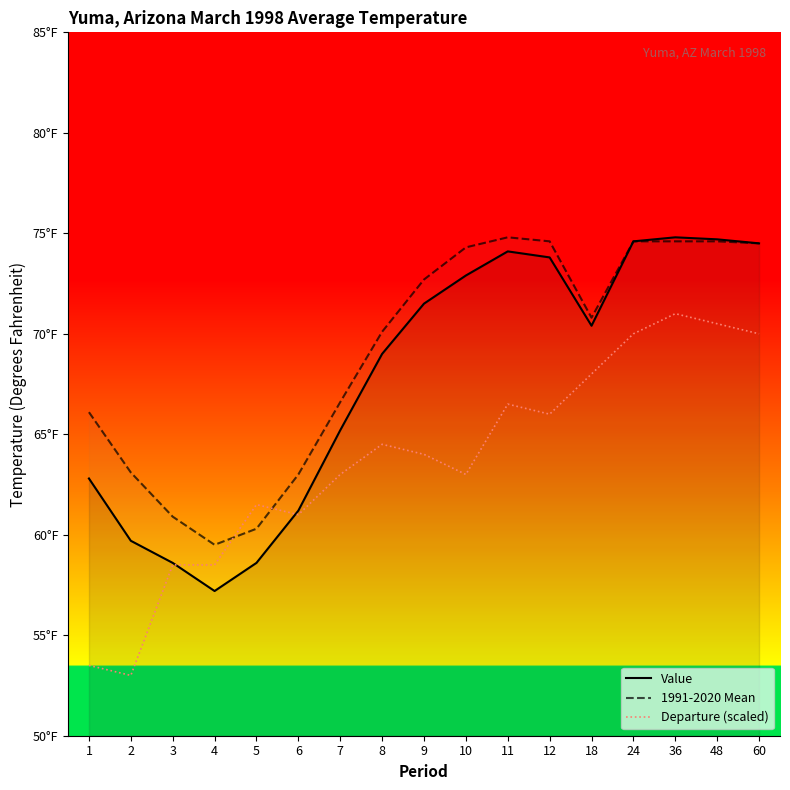

Does the chart display data point markers on the line(s)?

No